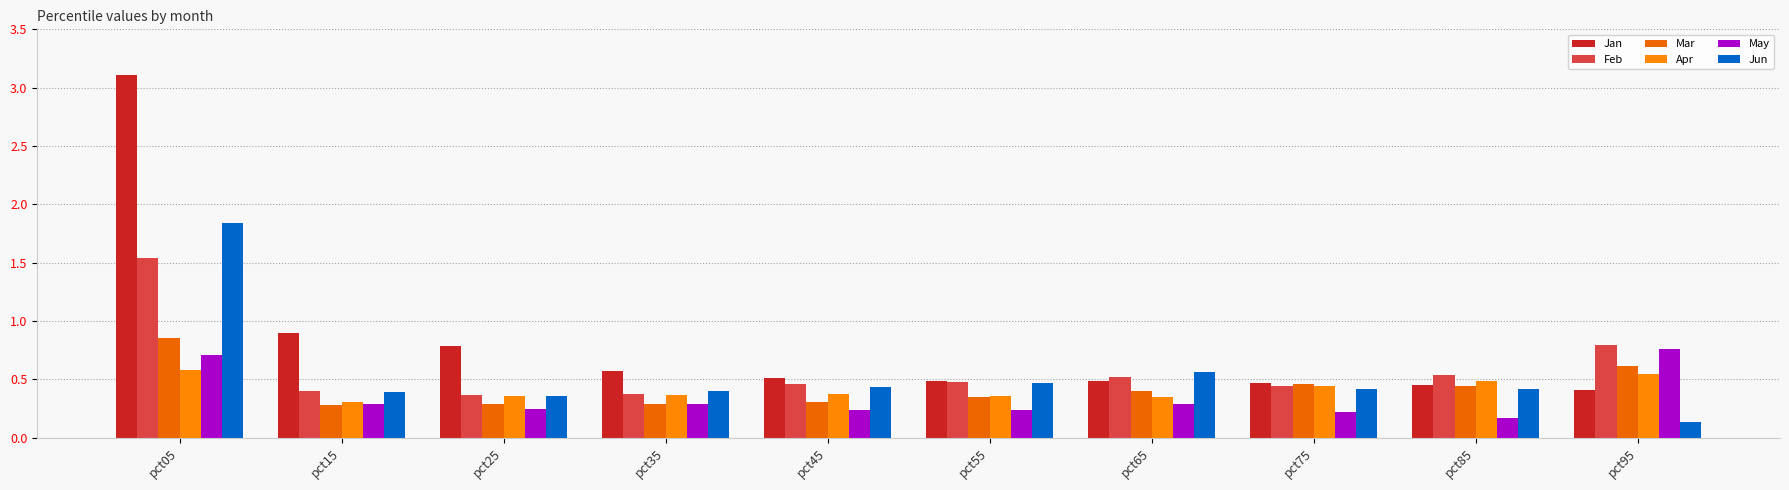

Is the value of Apr at pct25 greater than the value of May at pct55?

Yes